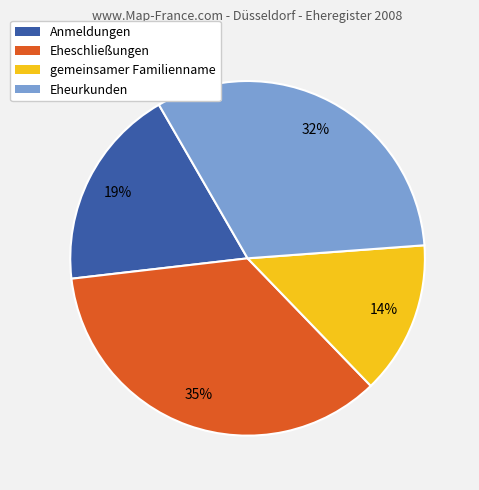

Combined, do Anmeldungen and Eheschließungen account for over 50%?

Yes